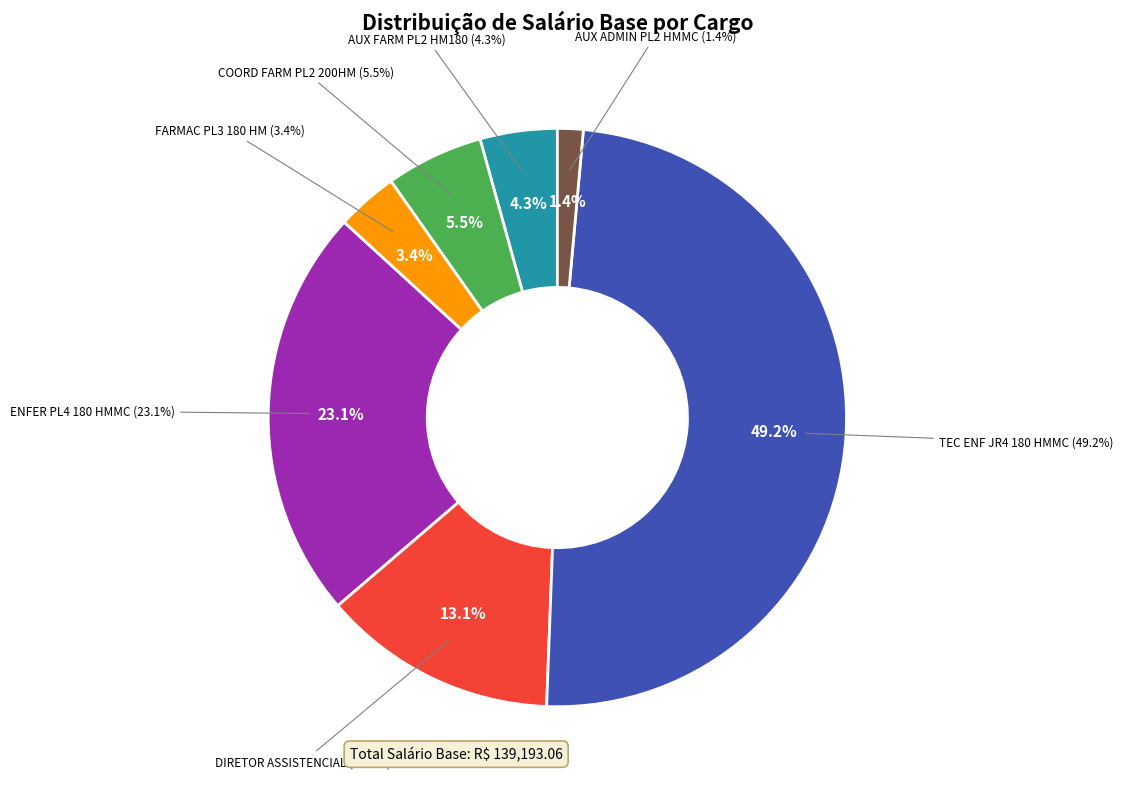

To the nearest percent, what is the average slice percentage?

14%